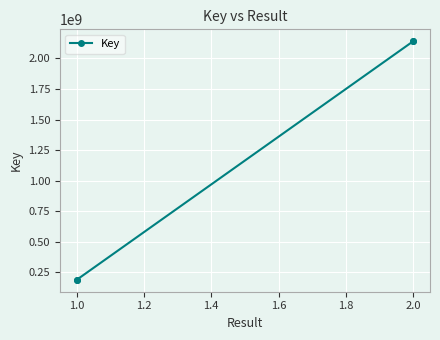

Count the number of data series in this chart.

1